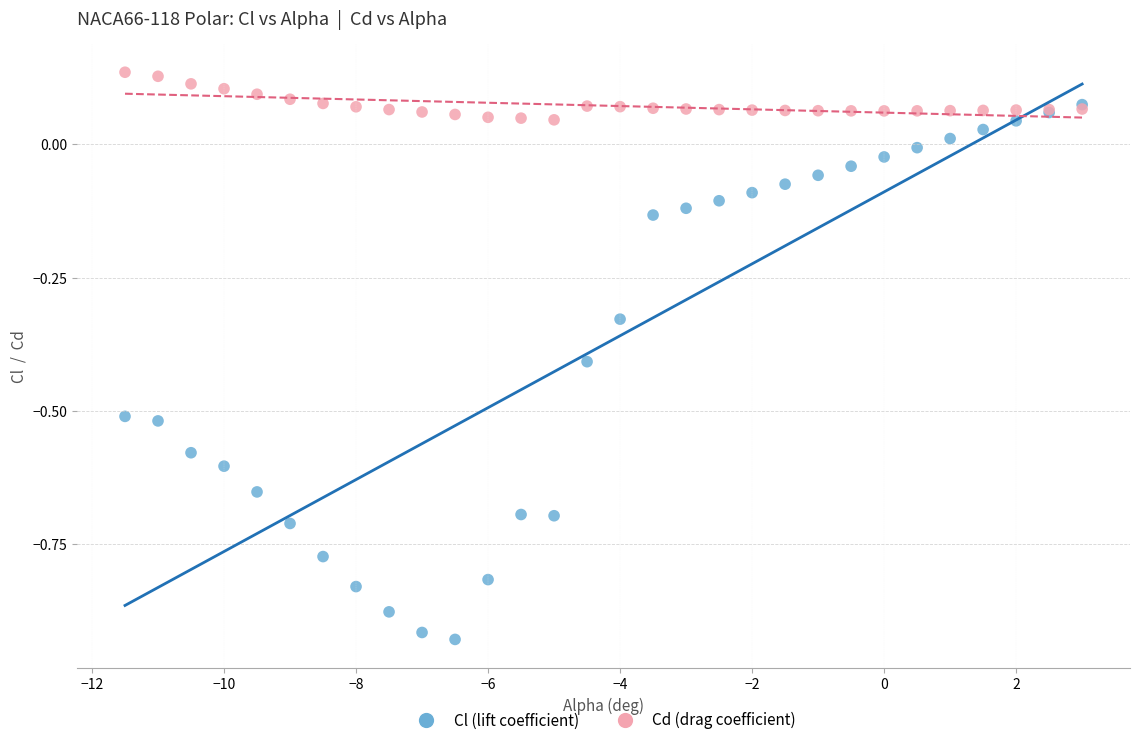

Which series contains the lowest Y value?

Cl (lift coefficient)